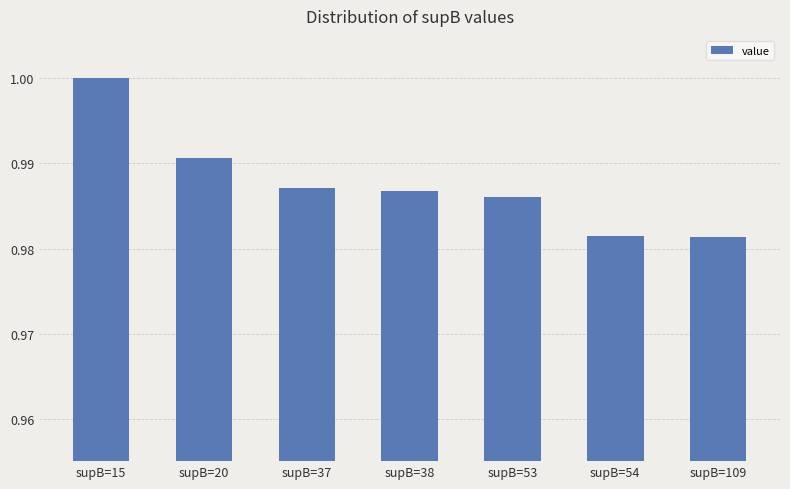

Between supB=109 and supB=20, which is larger?

supB=20